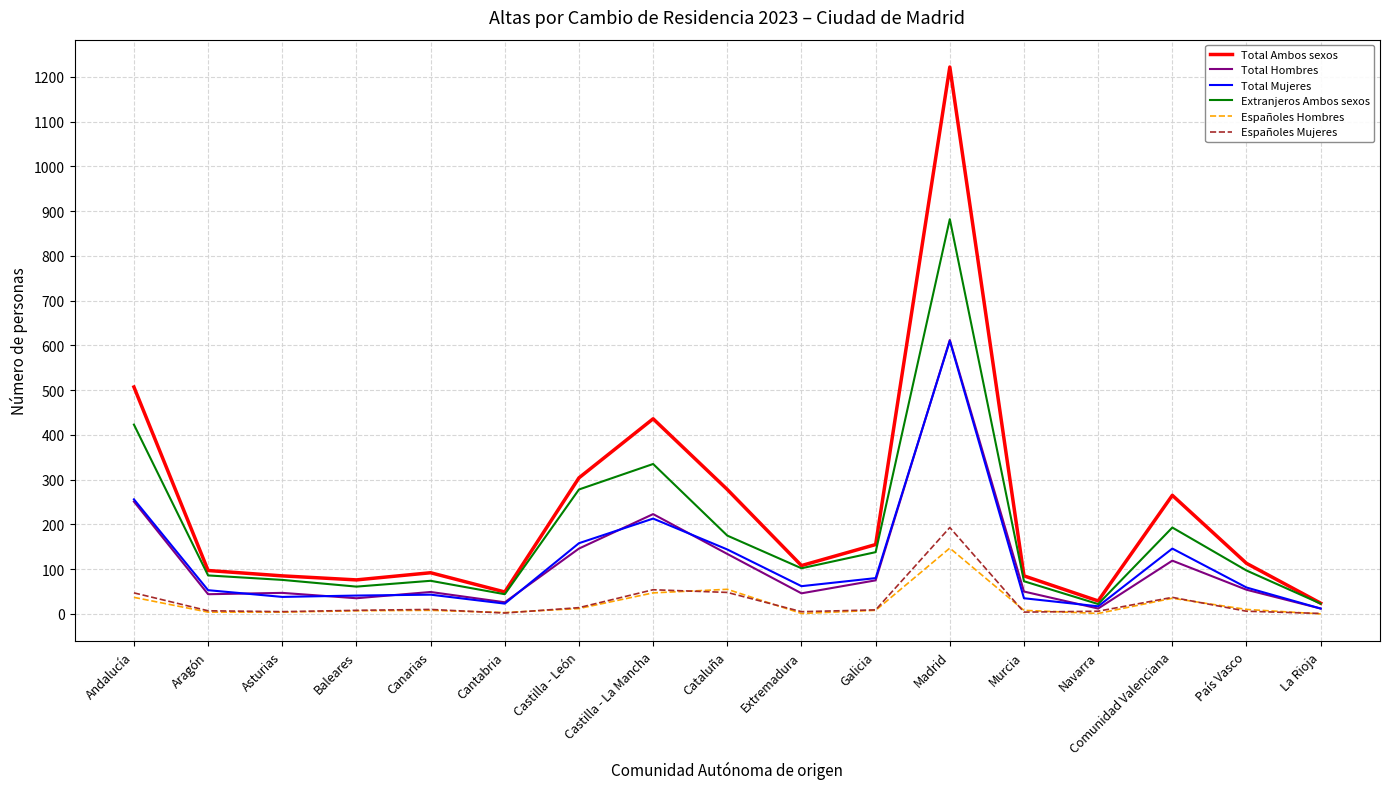

What is the approximate value of Españoles Hombres at País Vasco, to the nearest 10?

10